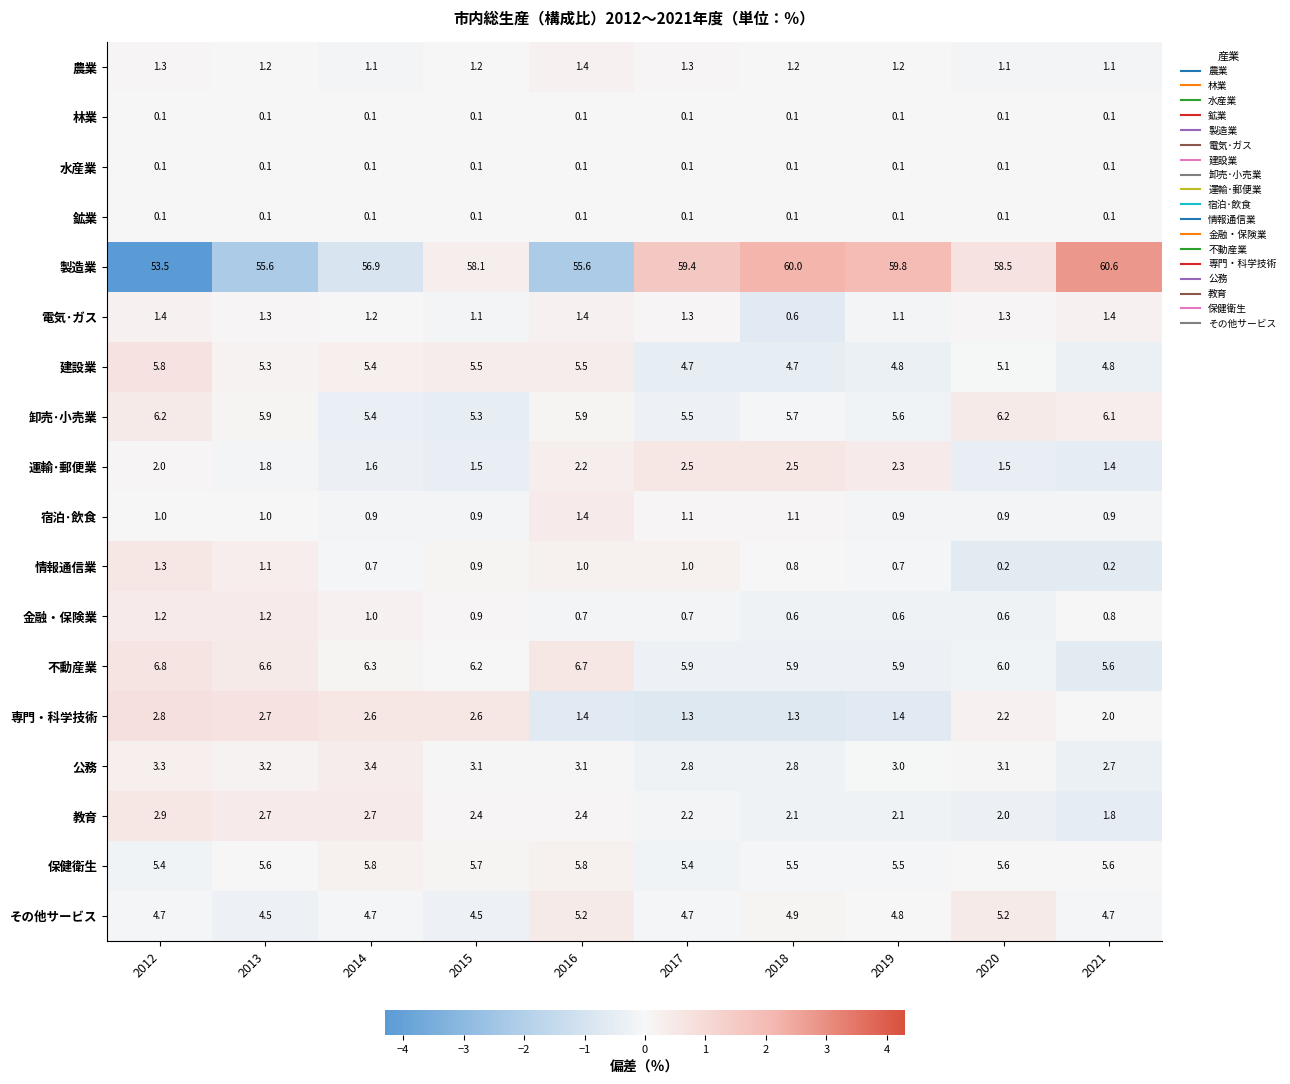

How many data points does each series have?

10